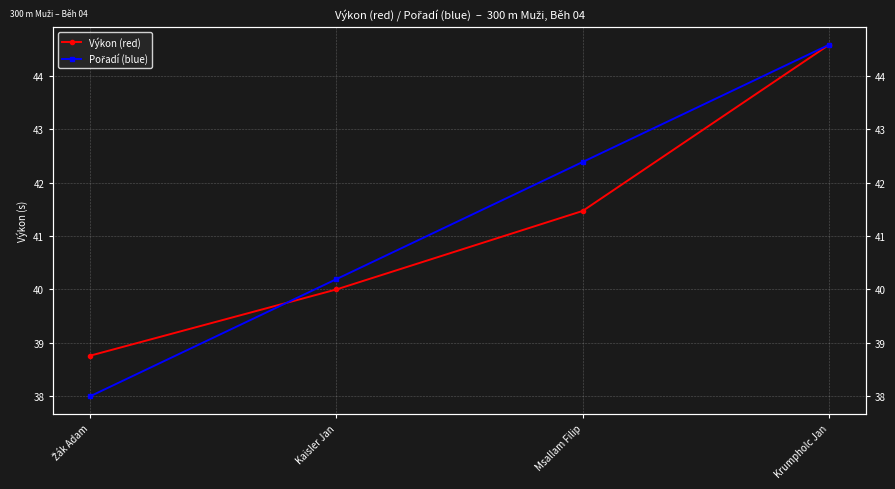

What is the difference between the maximum and second lowest values in the Pořadí (blue) series?

4.4